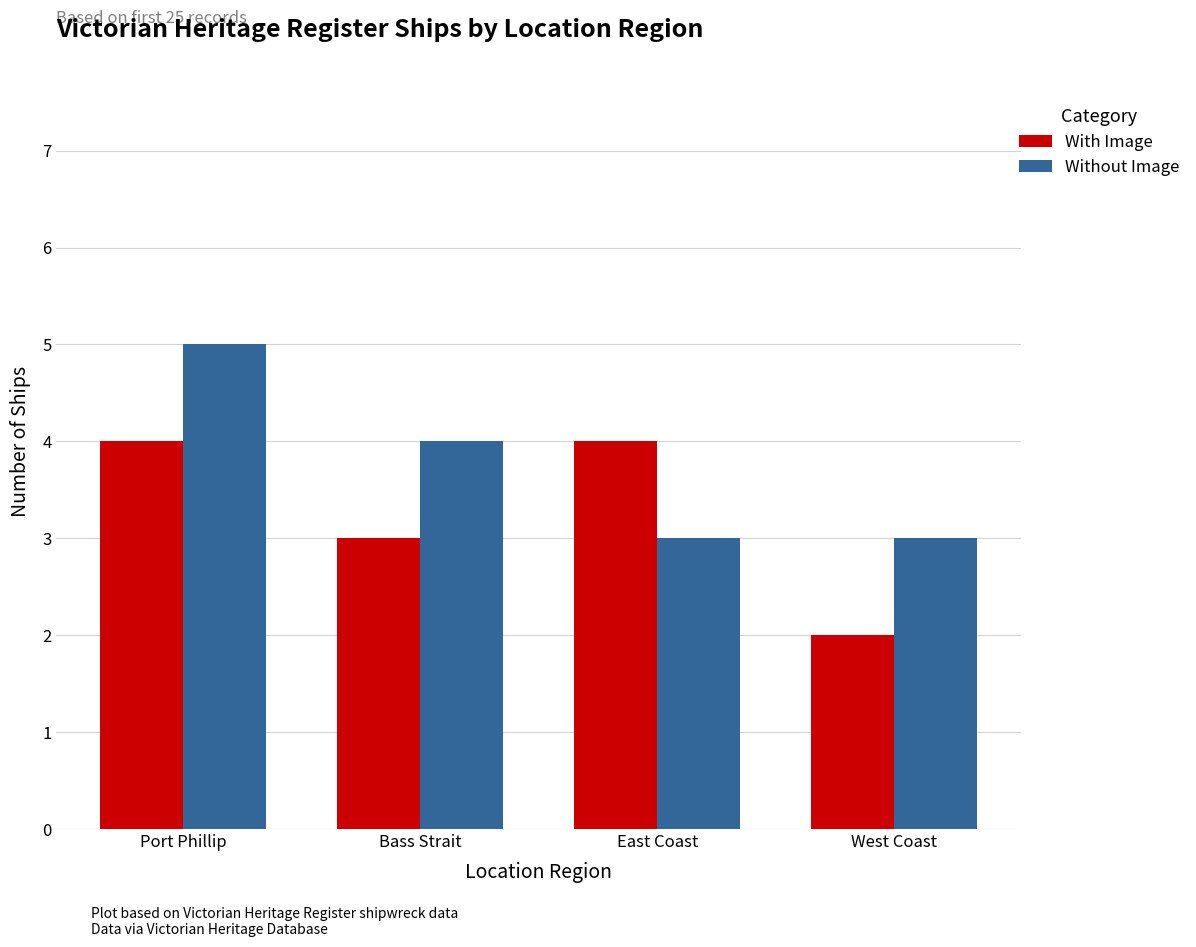

What value does the Without Image series have at Port Phillip?

5